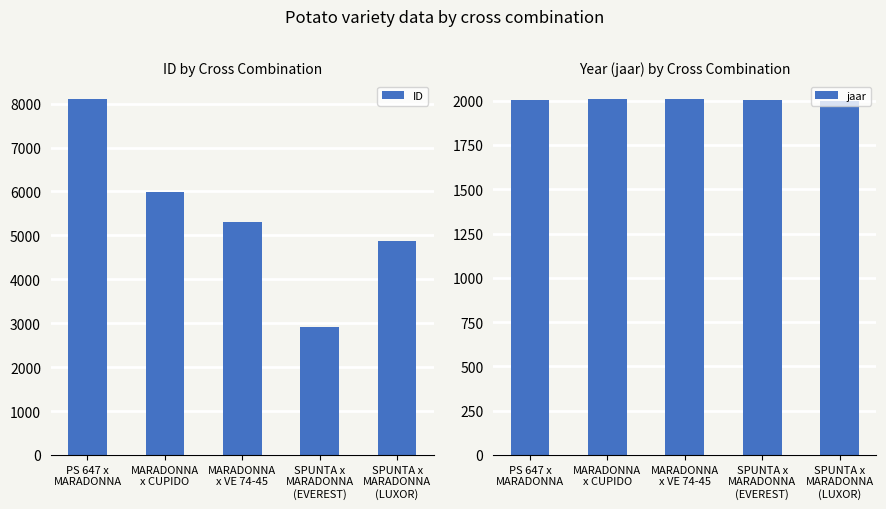

Which series has the largest range (max minus min)?

ID